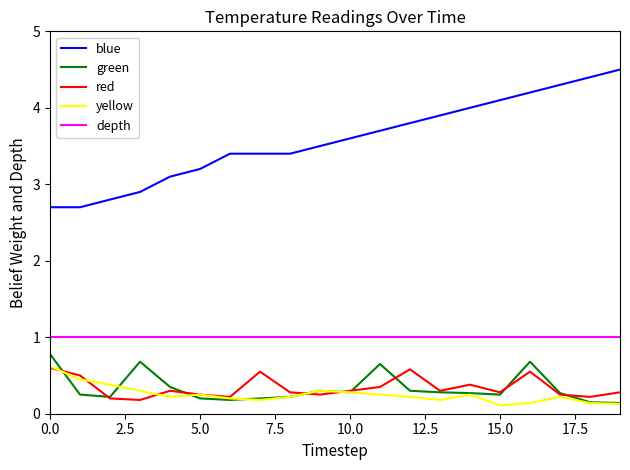

Which series has the largest total across all categories?

blue